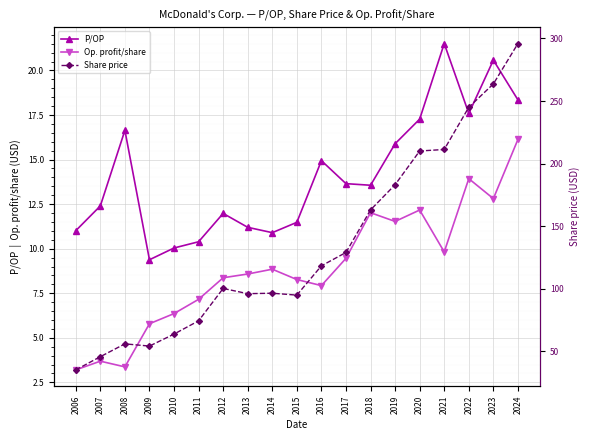

The value of P/OP at 2006 is 2.3. True or false?

False